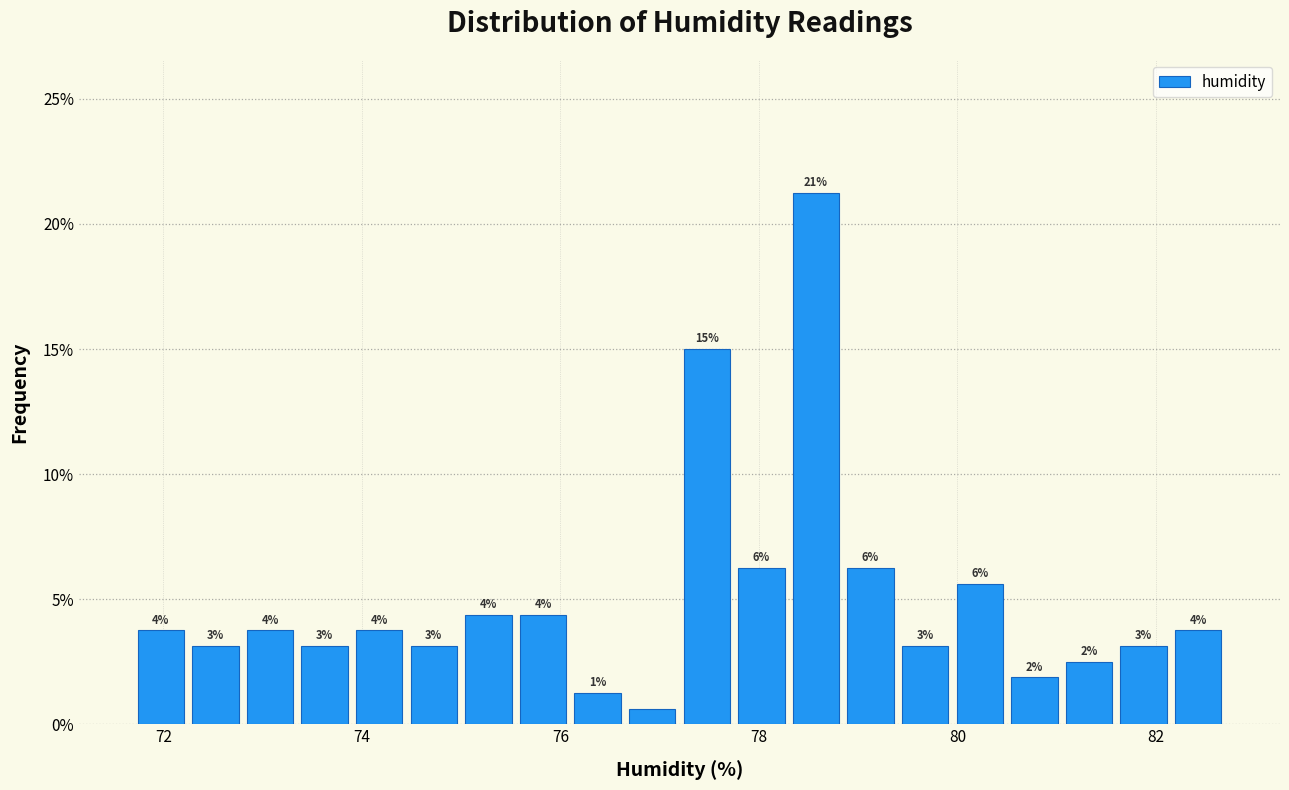

Read against the x-axis, roughly where is the centre of the tallest bar?

78.6